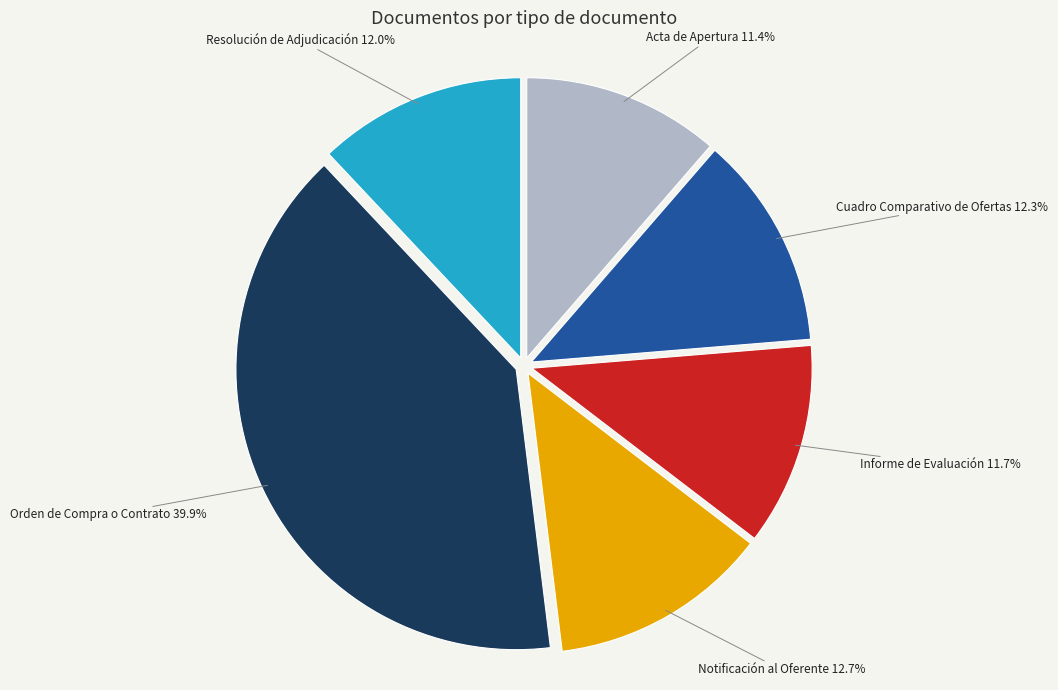

Does any single category account for the majority?

No